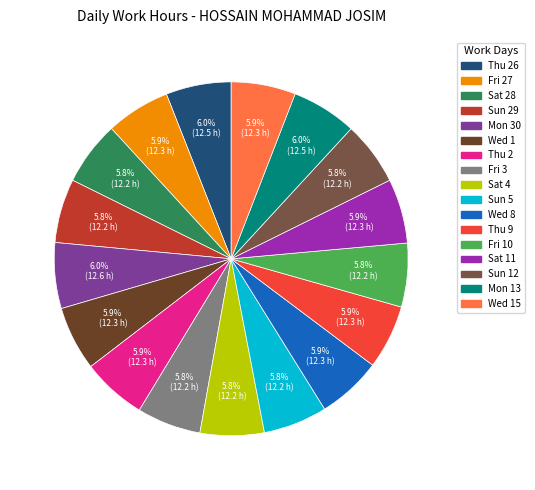

Is there a majority slice in this chart?

No